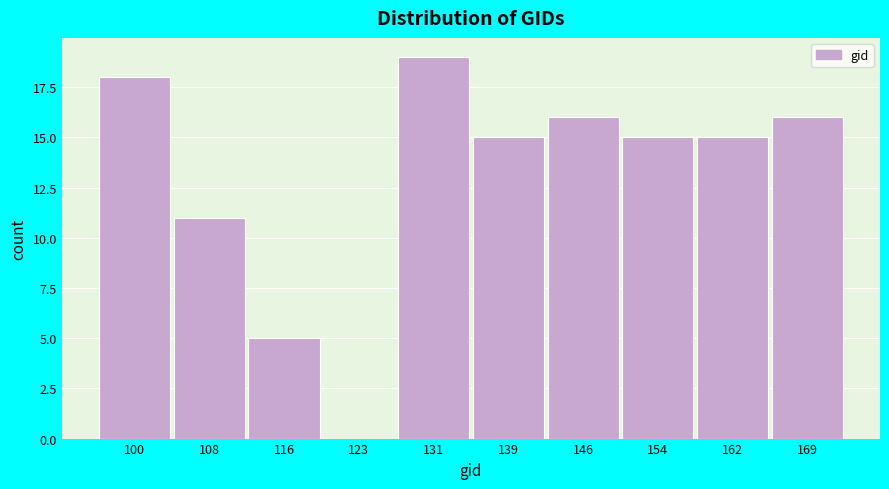

Reading left to right, what are all the values shown in this chart?

100=18	108=11	116=5	123=0	131=19	139=15	146=16	154=15	162=15	169=16